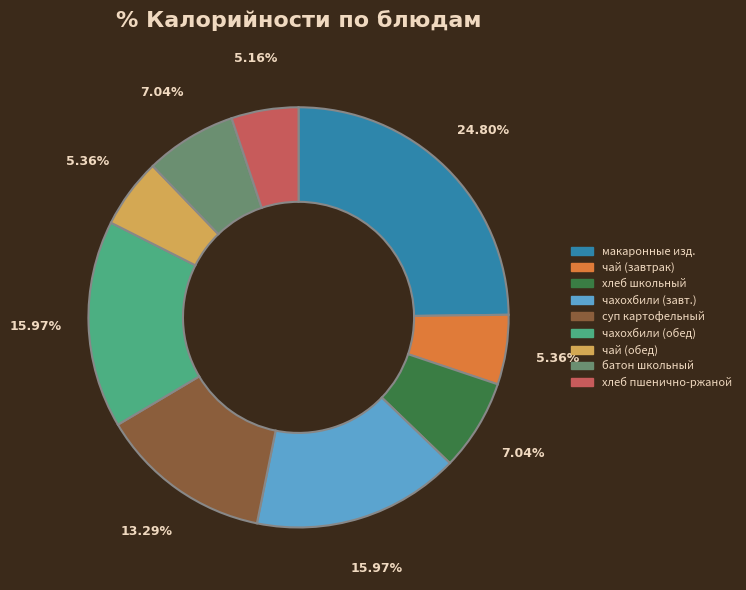

What is the largest slice in the pie chart?

макаронные изд.